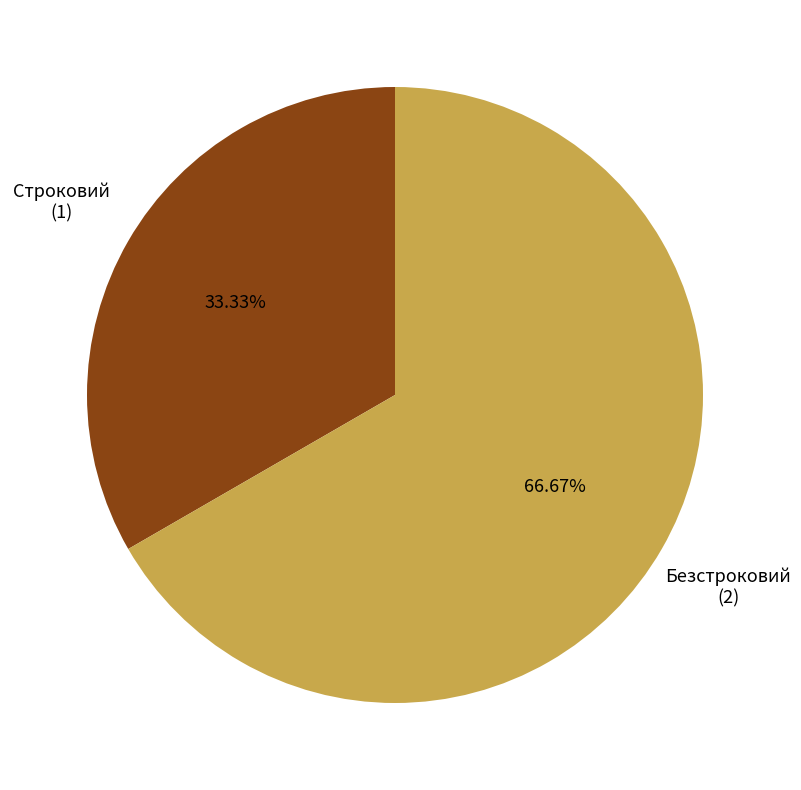

Is there any slice that represents more than half of the pie?

Yes